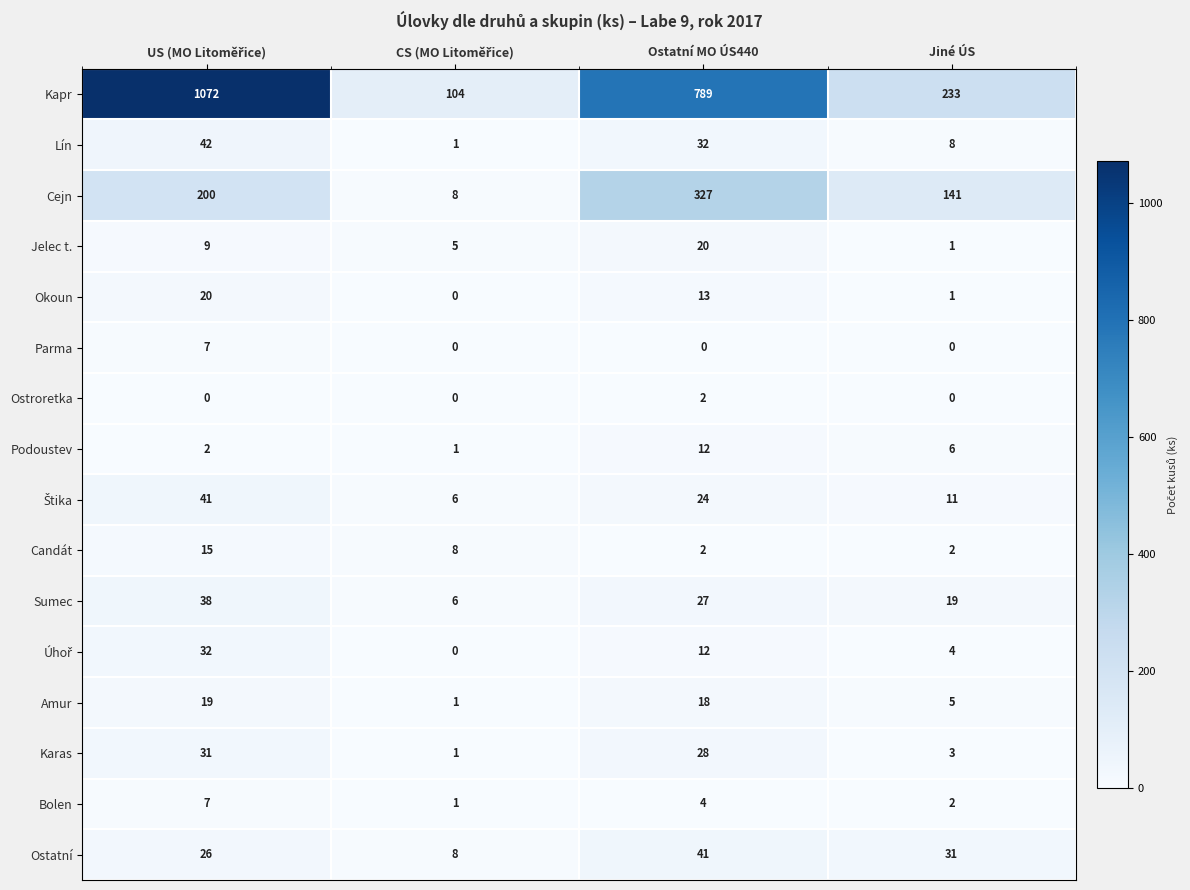

What is the difference between the second highest and second lowest values in the Kapr series?

556